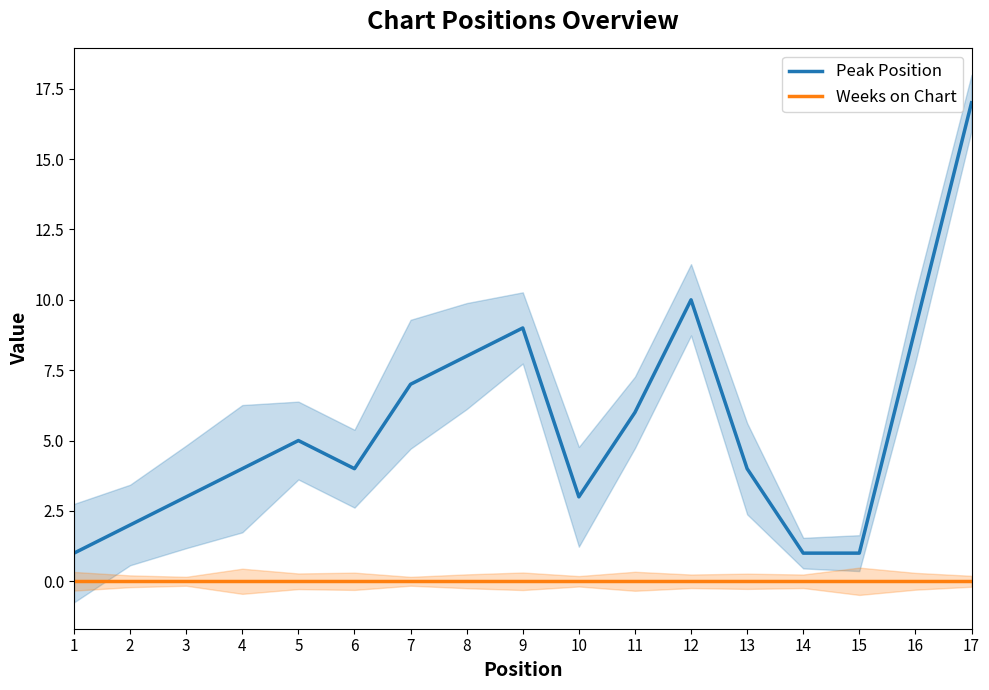

List the series in order of their overall mean, highest first.

Peak Position, Weeks on Chart